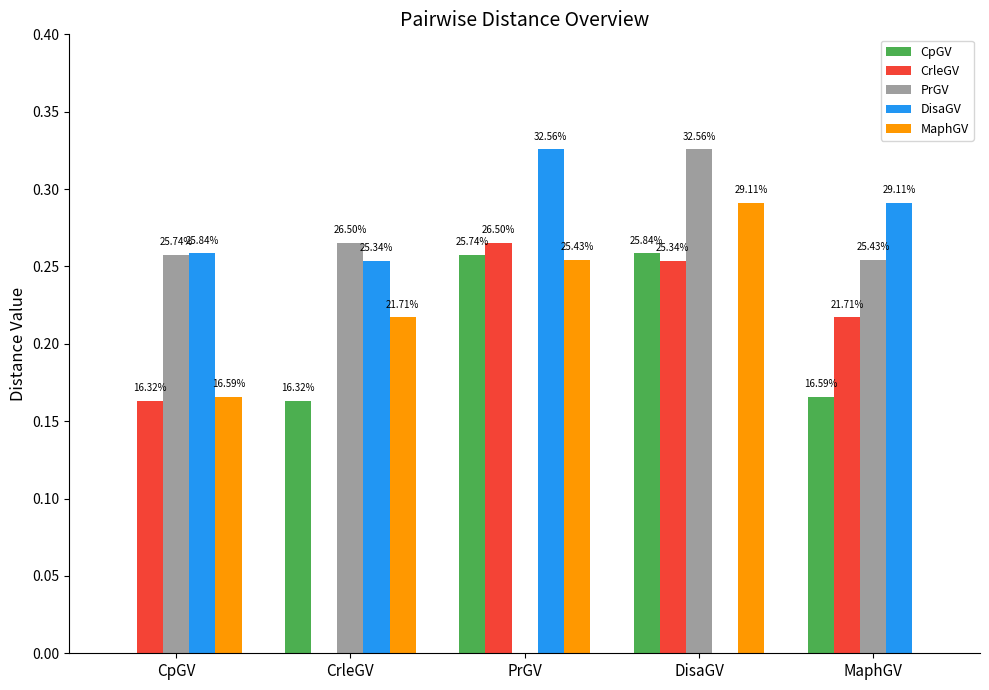

Does the chart contain stacked bars?

No